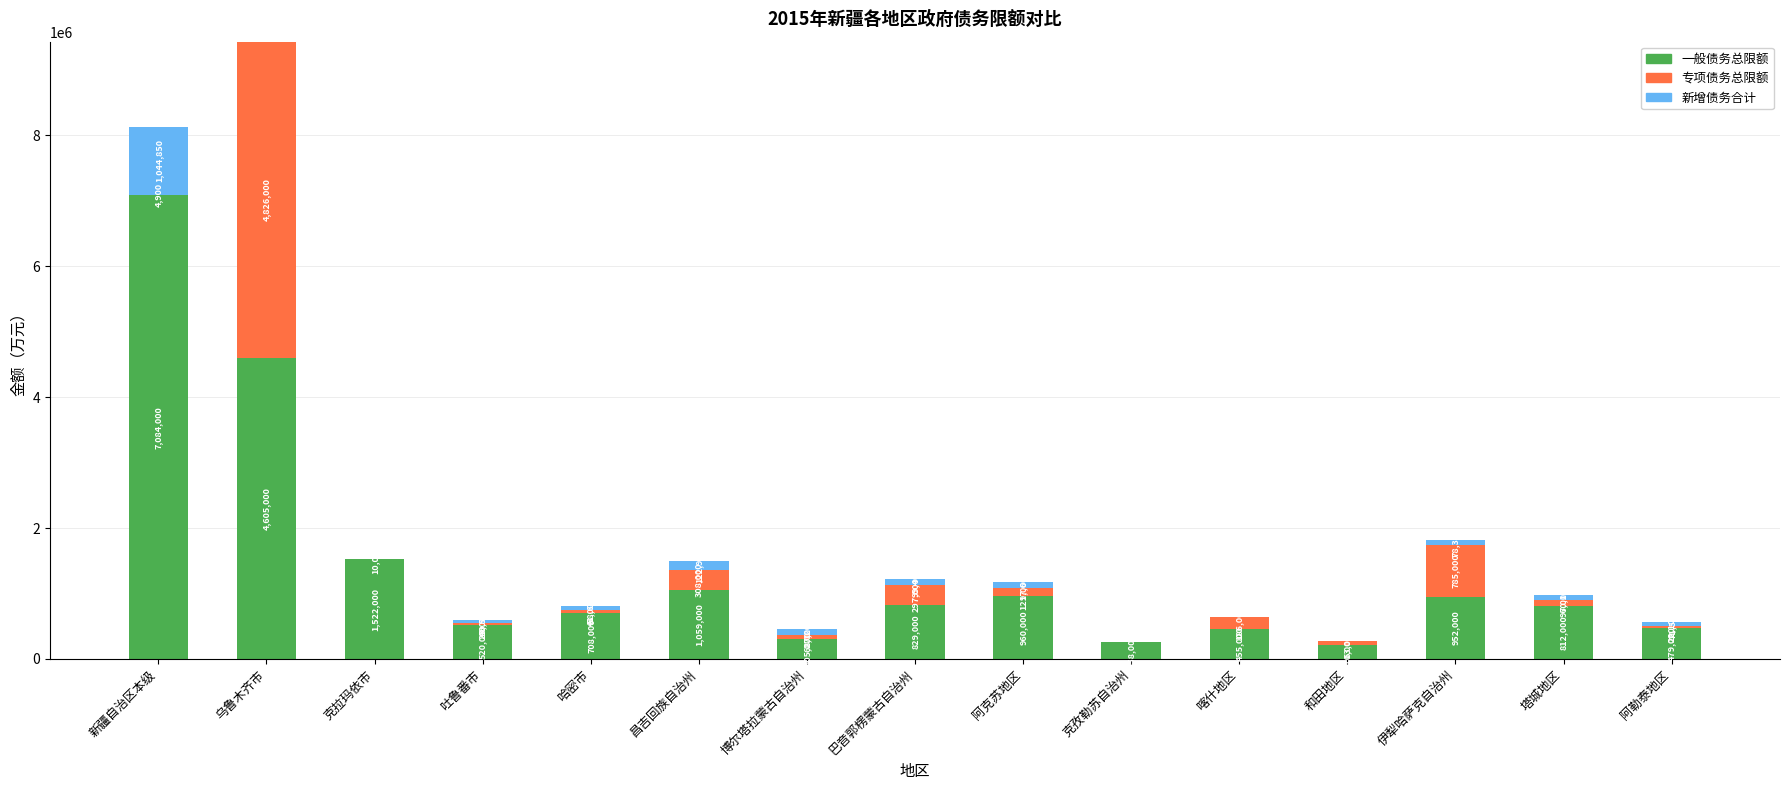

How many series are shown in this chart?

3